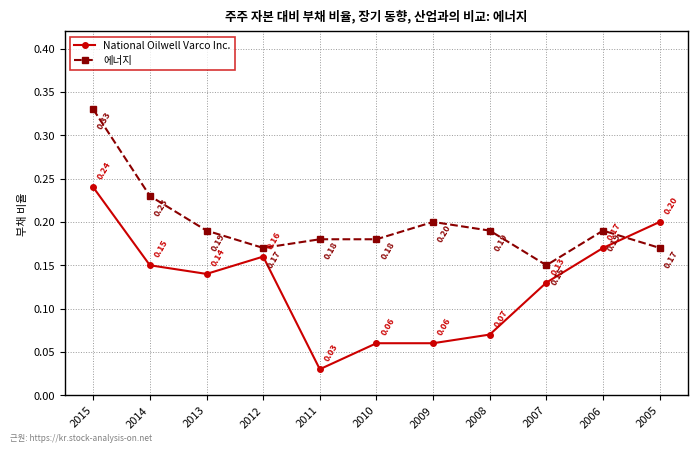

What are all the series names shown in the legend?

National Oilwell Varco Inc., 에너지